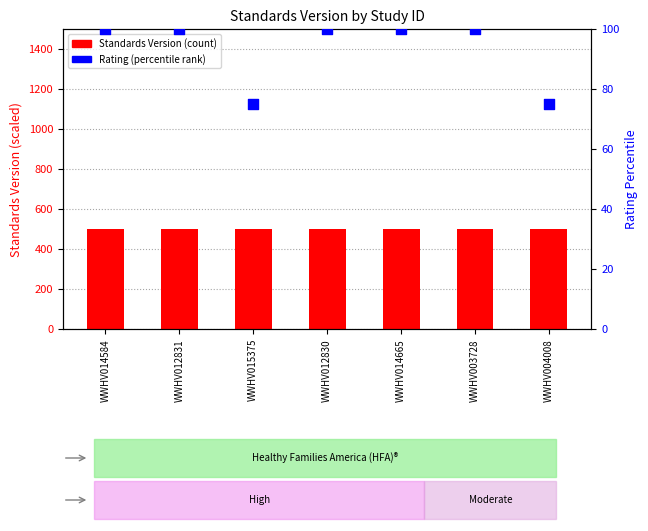

Which series has the largest total across all categories?

Standards Version